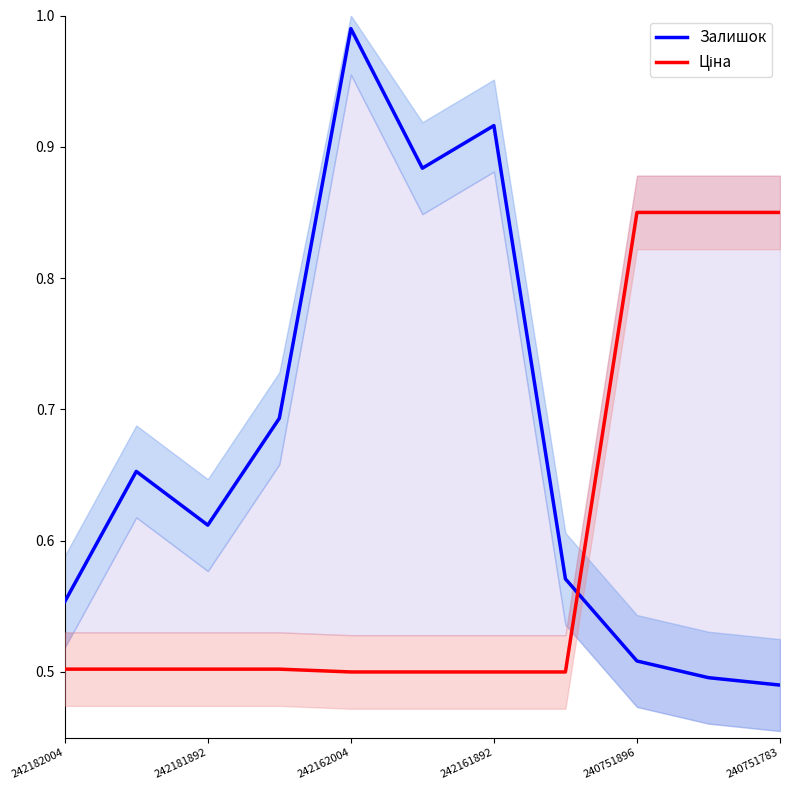

The value of Залишок at 242162004 is 0.3. True or false?

False